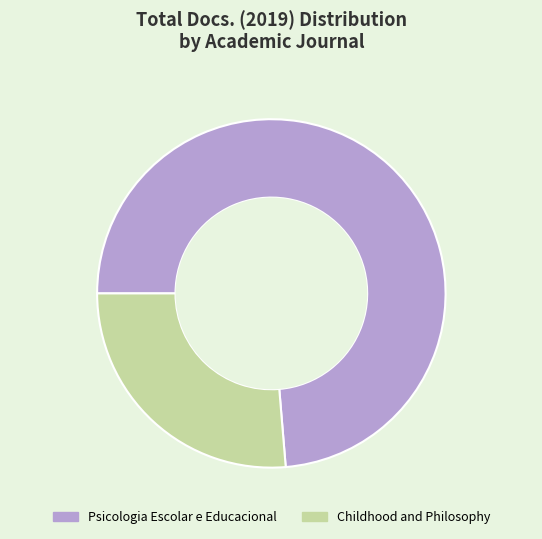

Which category accounts for the majority?

Psicologia Escolar e Educacional